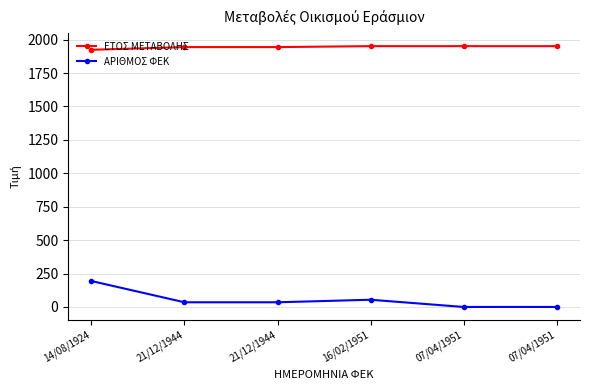

How many values in the ΑΡΙΘΜΟΣ ΦΕΚ series are below 35?

2